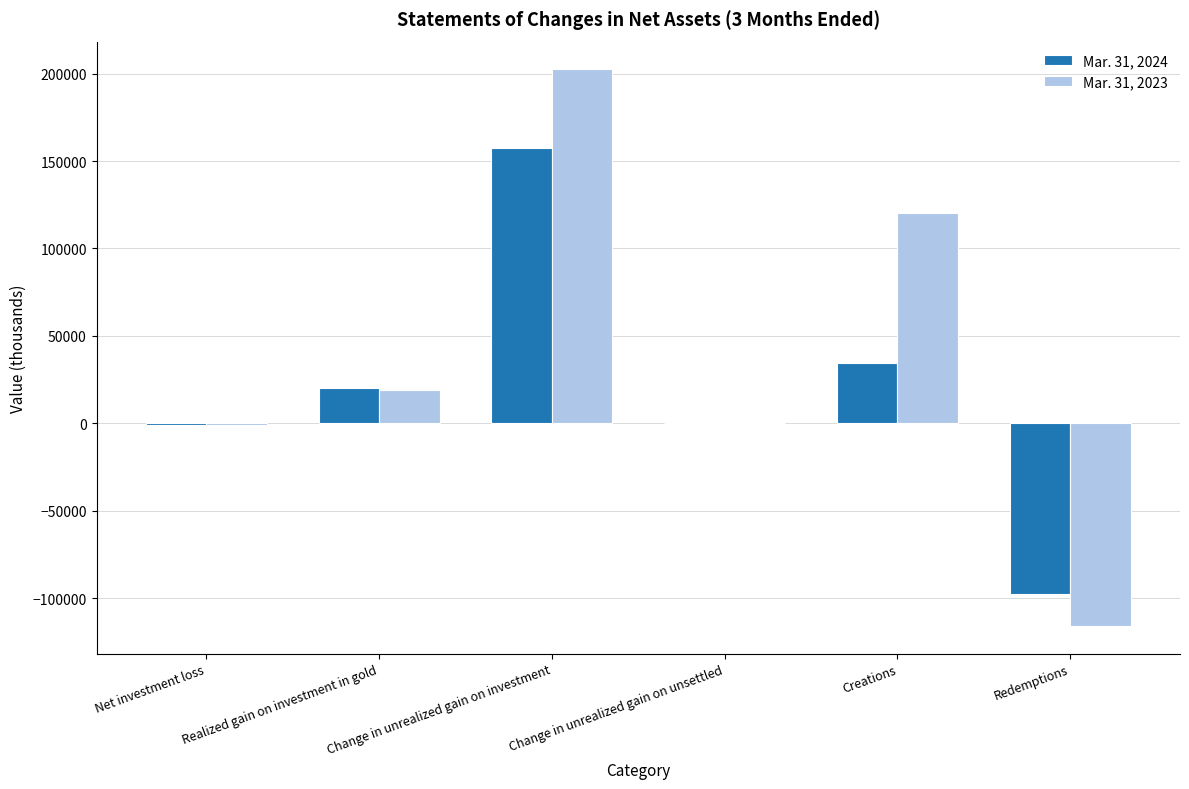

The Mar. 31, 2023 series shows 120087 at Creations. True or false?

True